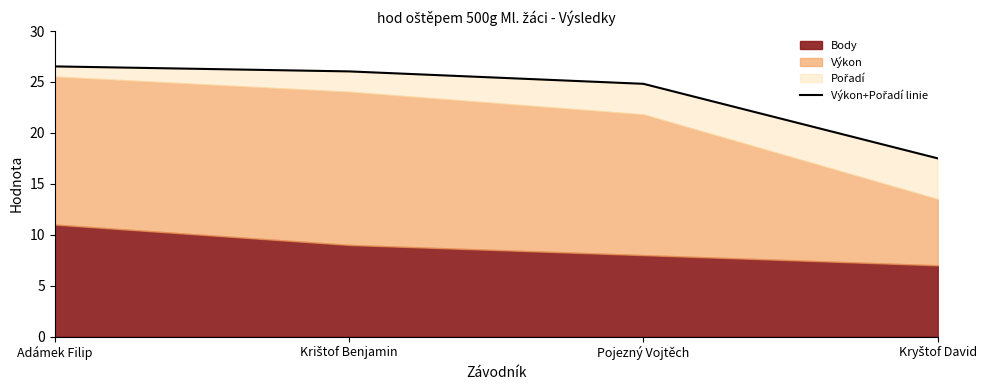

Between Adámek Filip and Krištof Benjamin, which is larger?

Adámek Filip